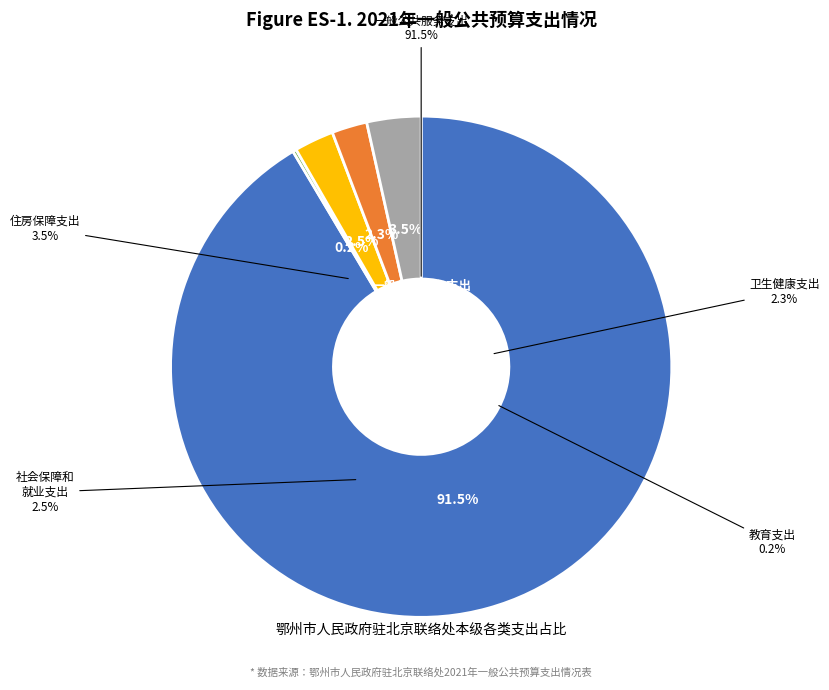

What is the smallest slice in the pie chart?

教育支出